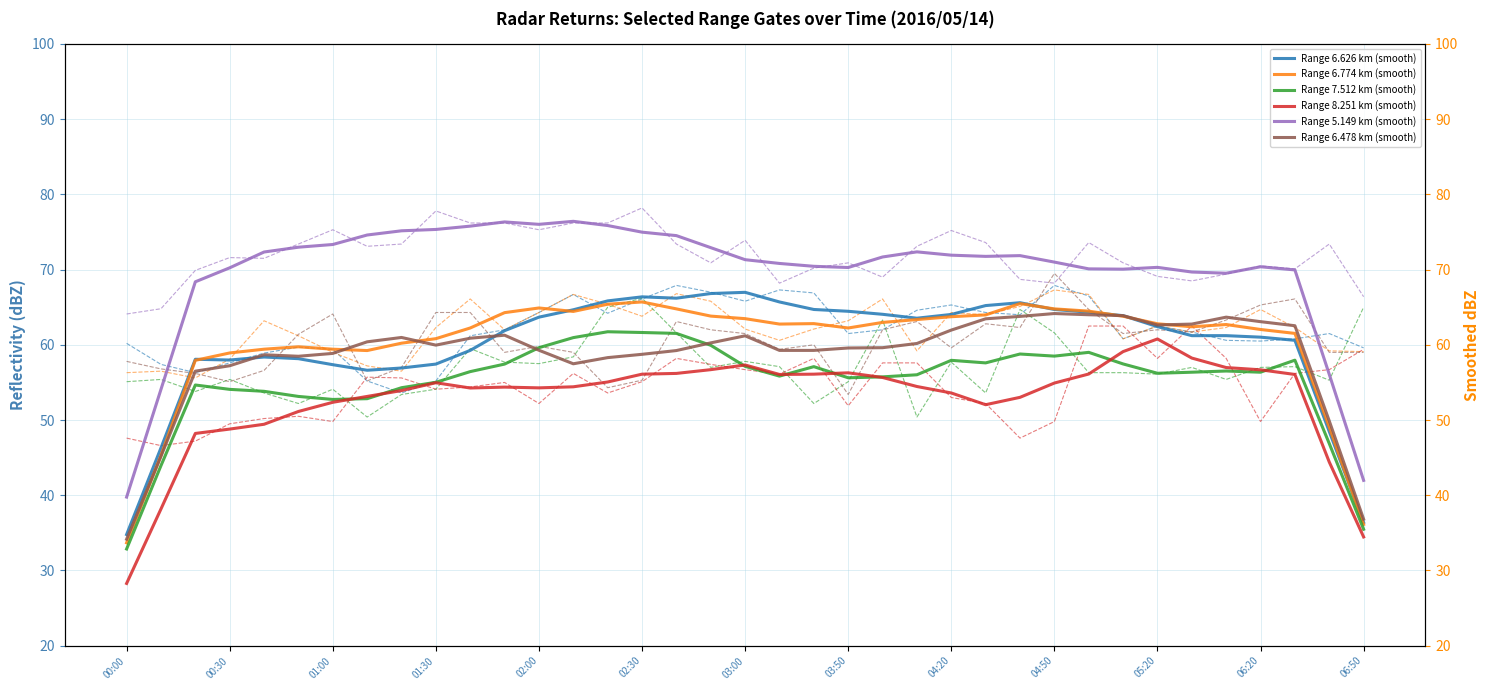

Does the chart display data point markers on the line(s)?

No